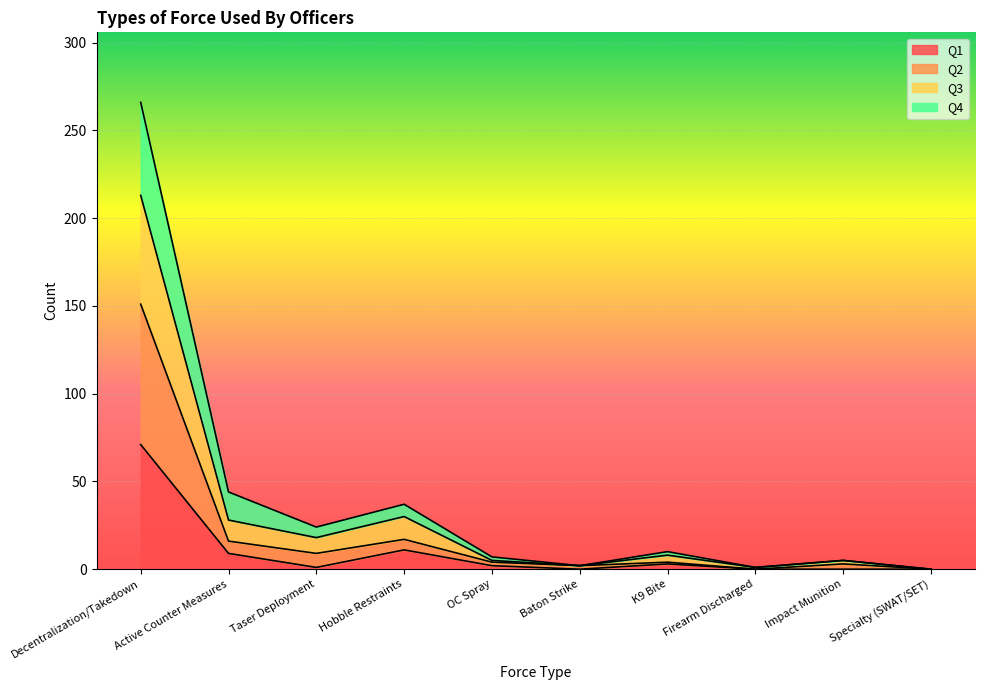

What is the label of the 8th point from the right?

Taser Deployment